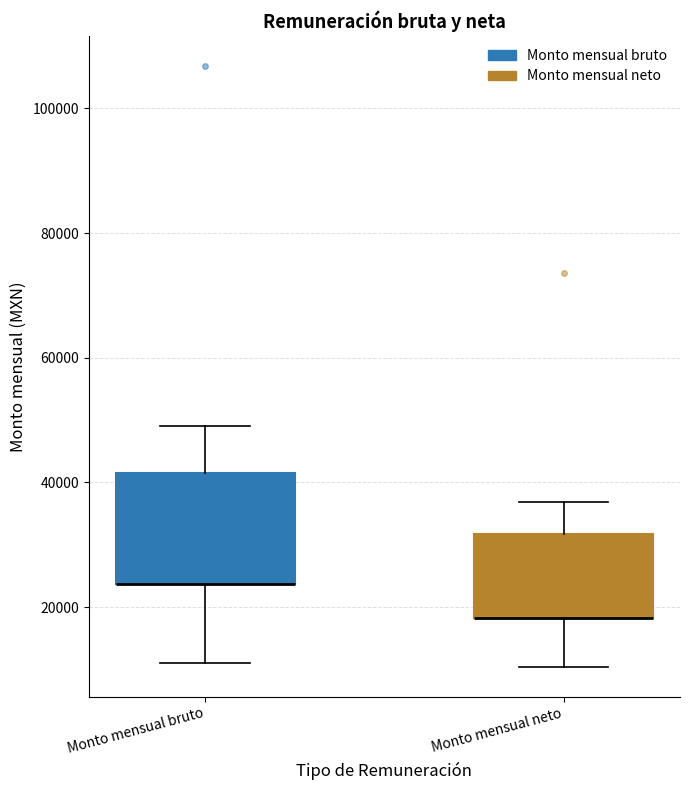

Reading left to right, read every box against the y-axis: the position of its median line, the range the box covers, and the ends of its whiskers. The values are not printed on the chart, so give them approximately, as read against the axis.

Monto mensual bruto: median 24000 (drawn on the box's lower edge), box 24000 to 42000, whiskers 12000 to 50000
Monto mensual neto: median 18000 (drawn on the box's lower edge), box 18000 to 32000, whiskers 10000 to 36000